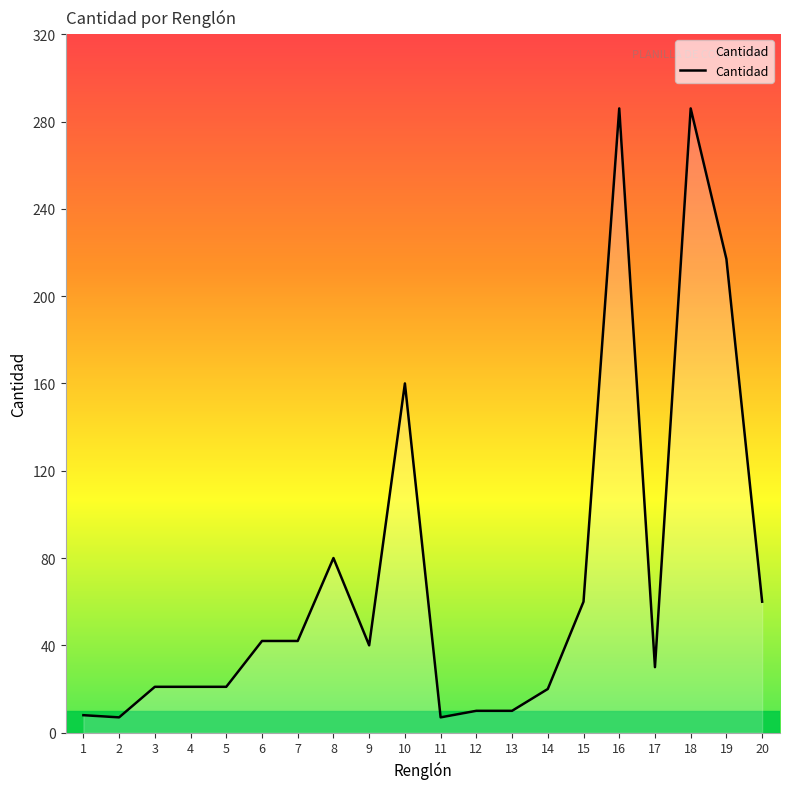

What is the ratio of the value at 8 to the value at 17?

2.7